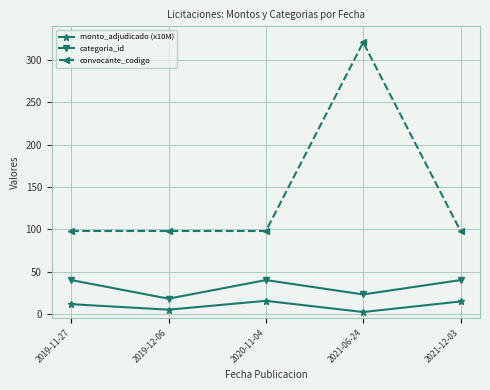

What position from the right is 2019-11-27?

5